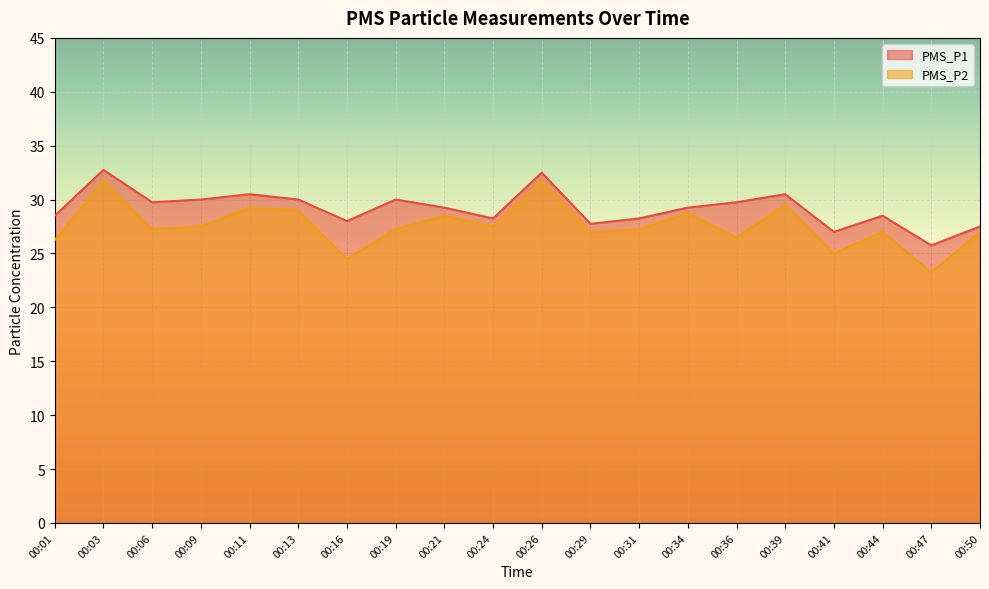

Does the chart display data point markers on the line(s)?

No